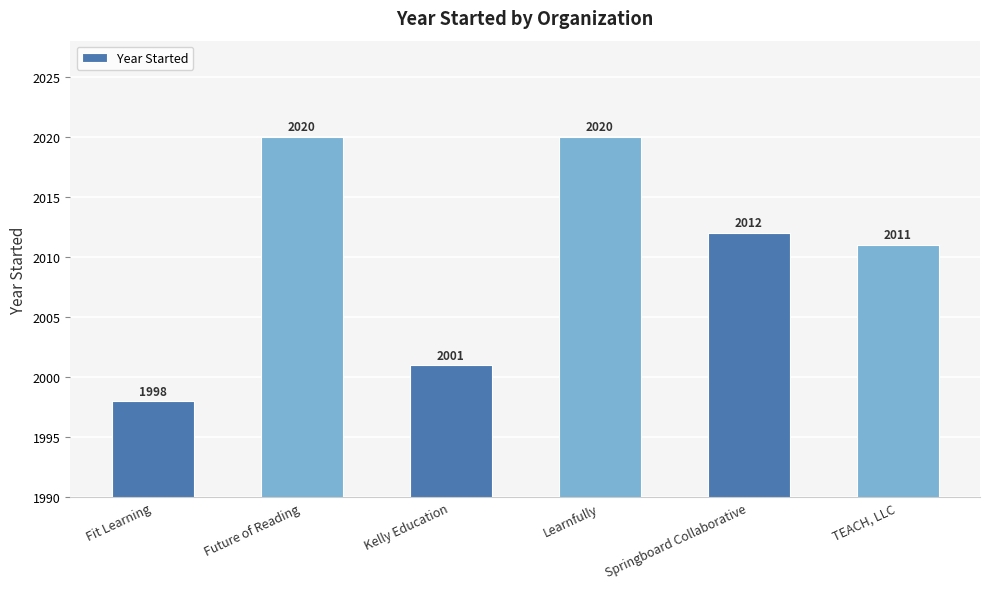

What is the smallest value displayed?

1998